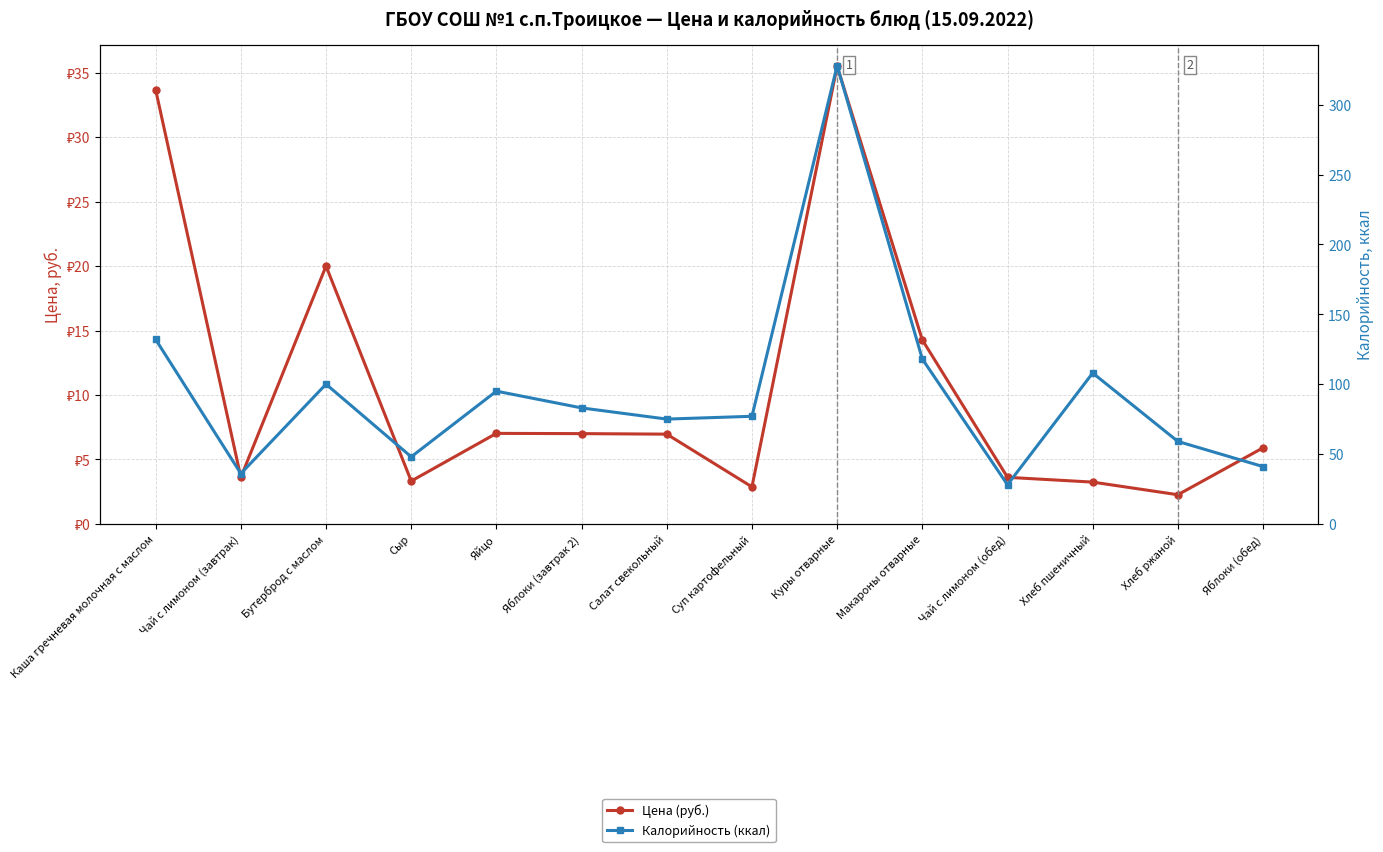

What is the sum of all Калорийность (ккал) values?

1328.0